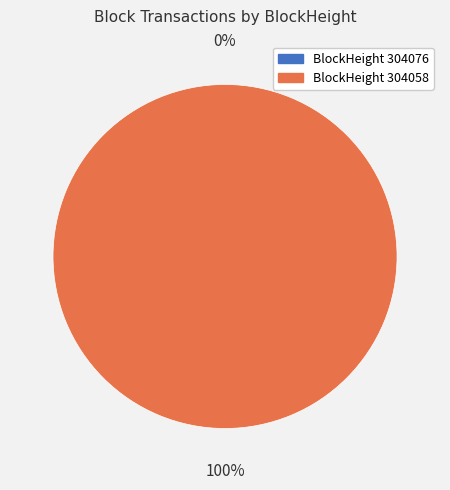

Rank the categories by value from lowest to highest.

304076, 304058